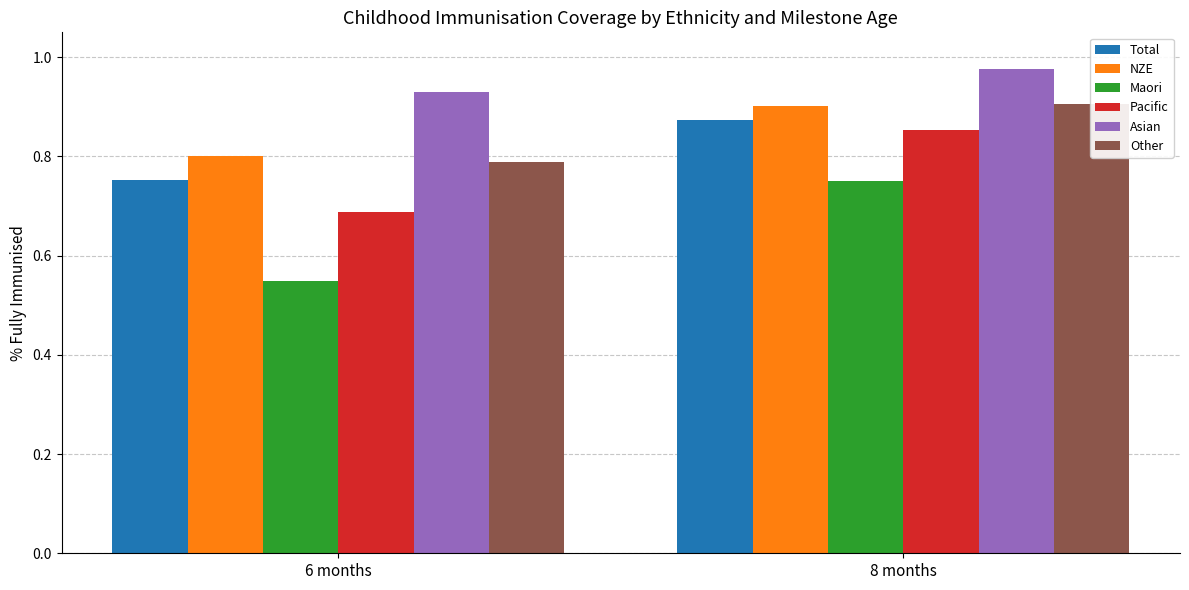

Is it true that Asian equals 0.9 at 6 months?

True